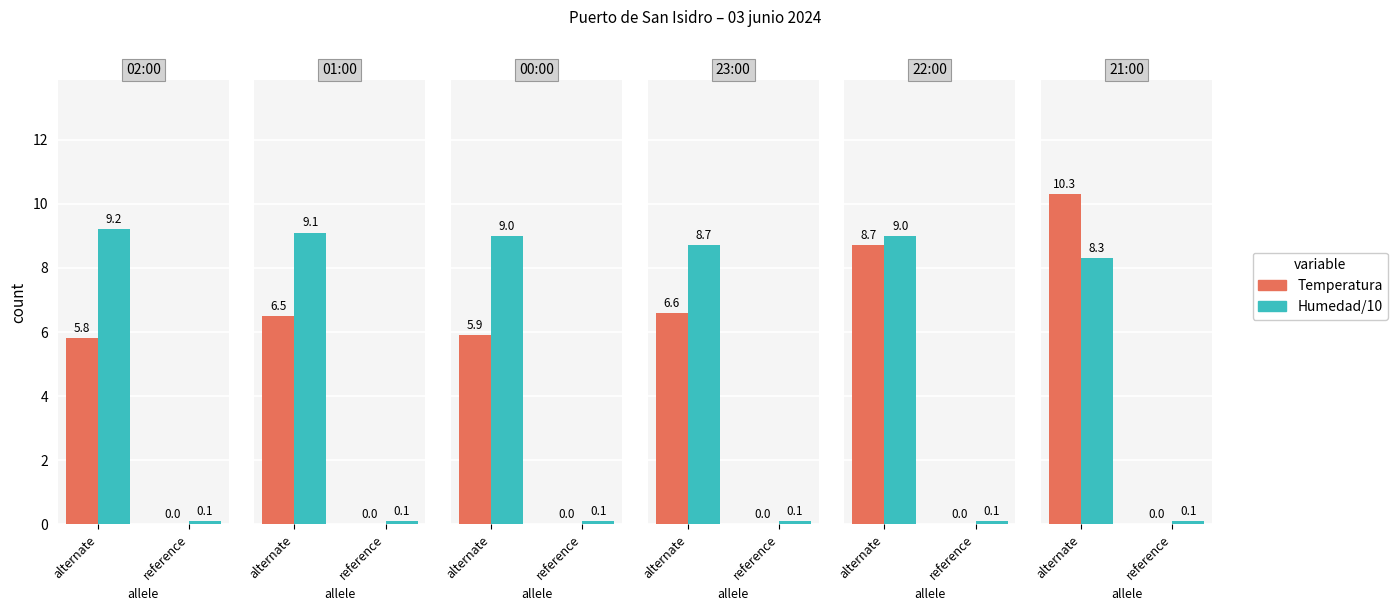

What is the difference between the maximum and minimum values in the Temperatura series?

10.3